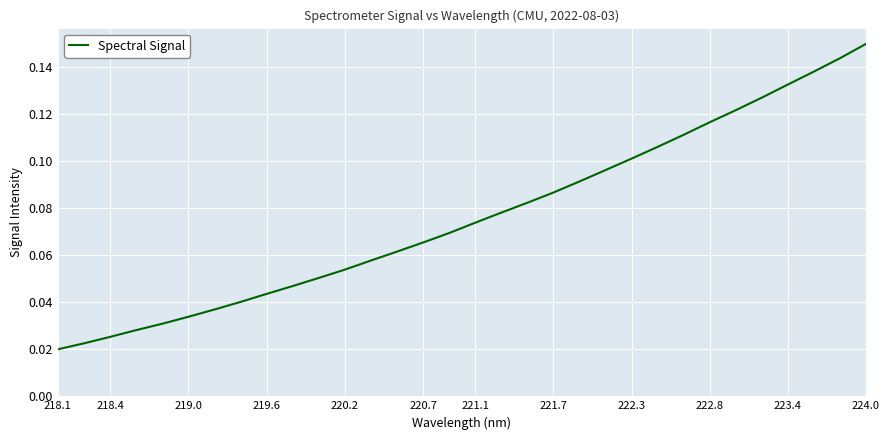

At which category does the chart reach its peak across all series?

224.0